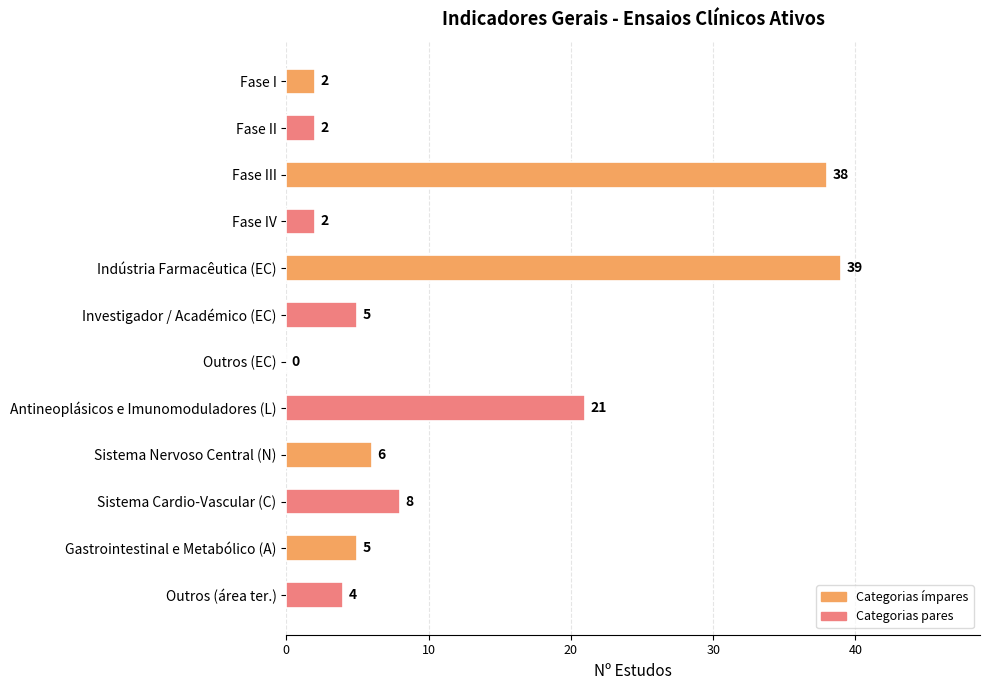

At which label is the value closest to 19?

Antineoplásicos e Imunomoduladores (L)